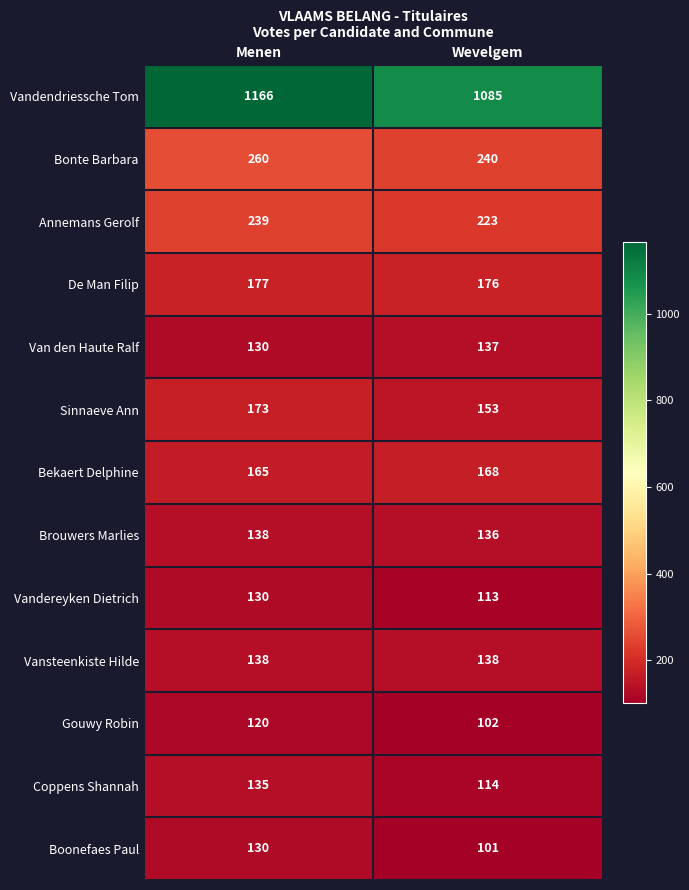

Reading right to left, extract all data points from this chart.

Vandendriessche Tom: Wevelgem=1085	Menen=1166
Bonte Barbara: Wevelgem=240	Menen=260
Annemans Gerolf: Wevelgem=223	Menen=239
De Man Filip: Wevelgem=176	Menen=177
Van den Haute Ralf: Wevelgem=137	Menen=130
Sinnaeve Ann: Wevelgem=153	Menen=173
Bekaert Delphine: Wevelgem=168	Menen=165
Brouwers Marlies: Wevelgem=136	Menen=138
Vandereyken Dietrich: Wevelgem=113	Menen=130
Vansteenkiste Hilde: Wevelgem=138	Menen=138
Gouwy Robin: Wevelgem=102	Menen=120
Coppens Shannah: Wevelgem=114	Menen=135
Boonefaes Paul: Wevelgem=101	Menen=130